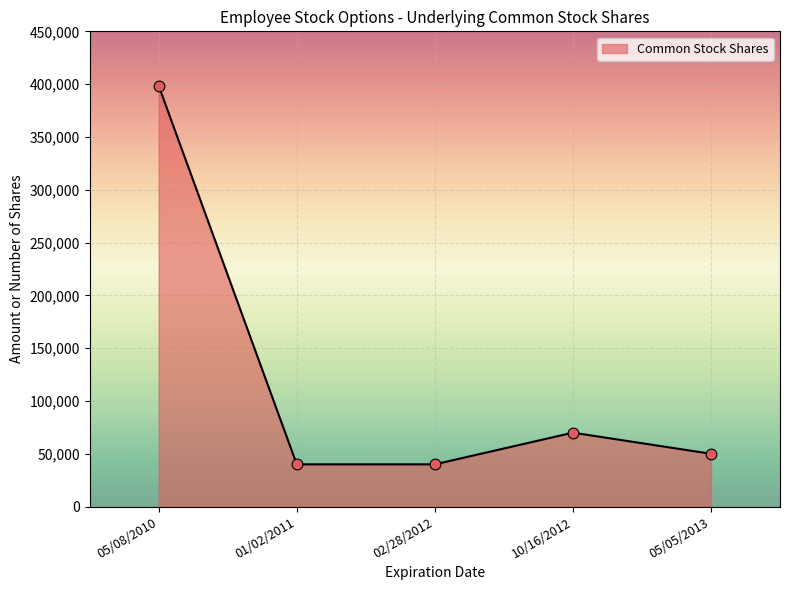

Which has a higher value, 10/16/2012 or 01/02/2011?

10/16/2012